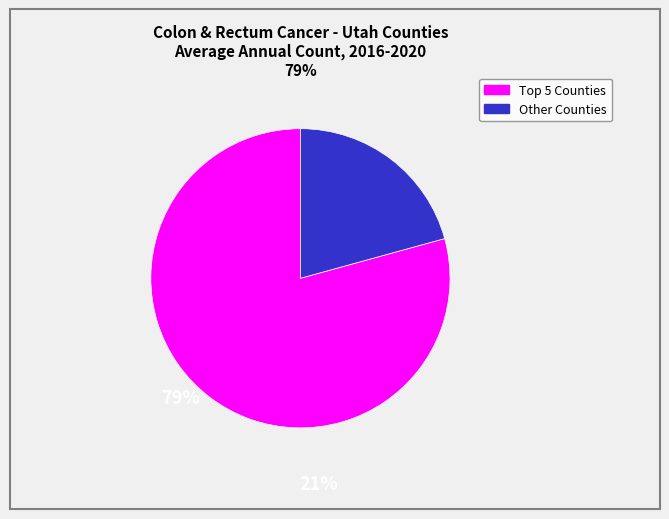

Is there any slice that represents more than half of the pie?

Yes